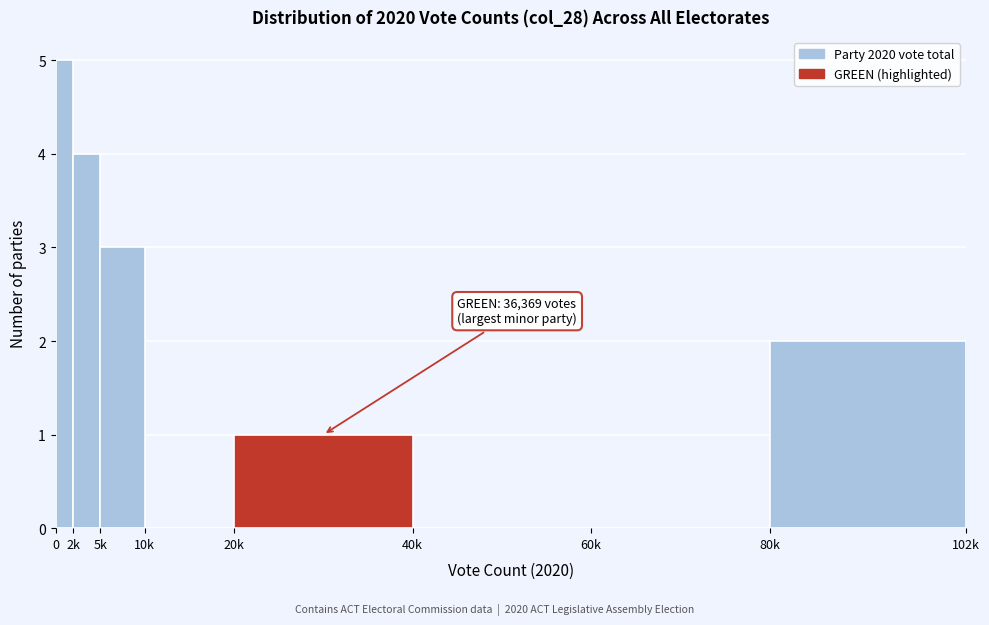

Reading right to left, list all the values displayed in this chart.

80k=2	60k=0	40k=0	20k=1	10k=0	5k=3	2k=4	0=5